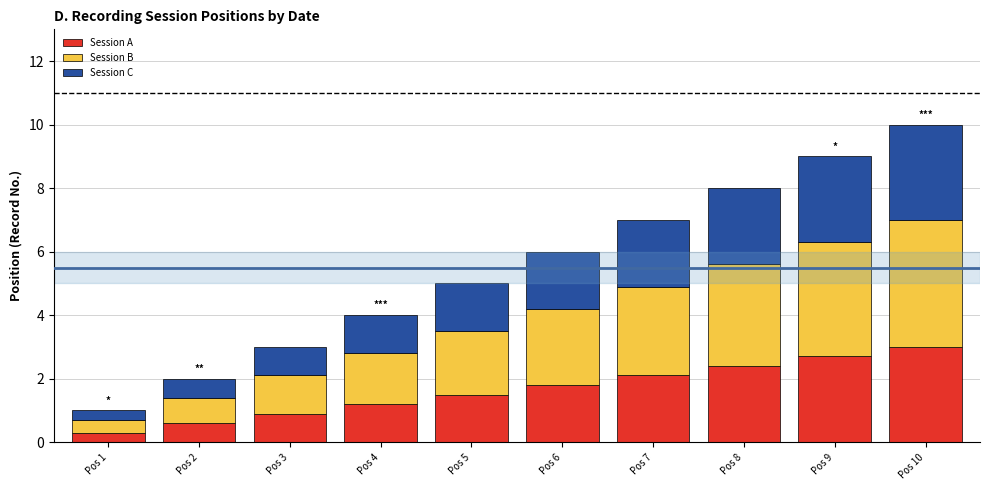

Reading right to left, what are the values for Session A?

3.0	2.7	2.4	2.1	1.8	1.5	1.2	0.9	0.6	0.3